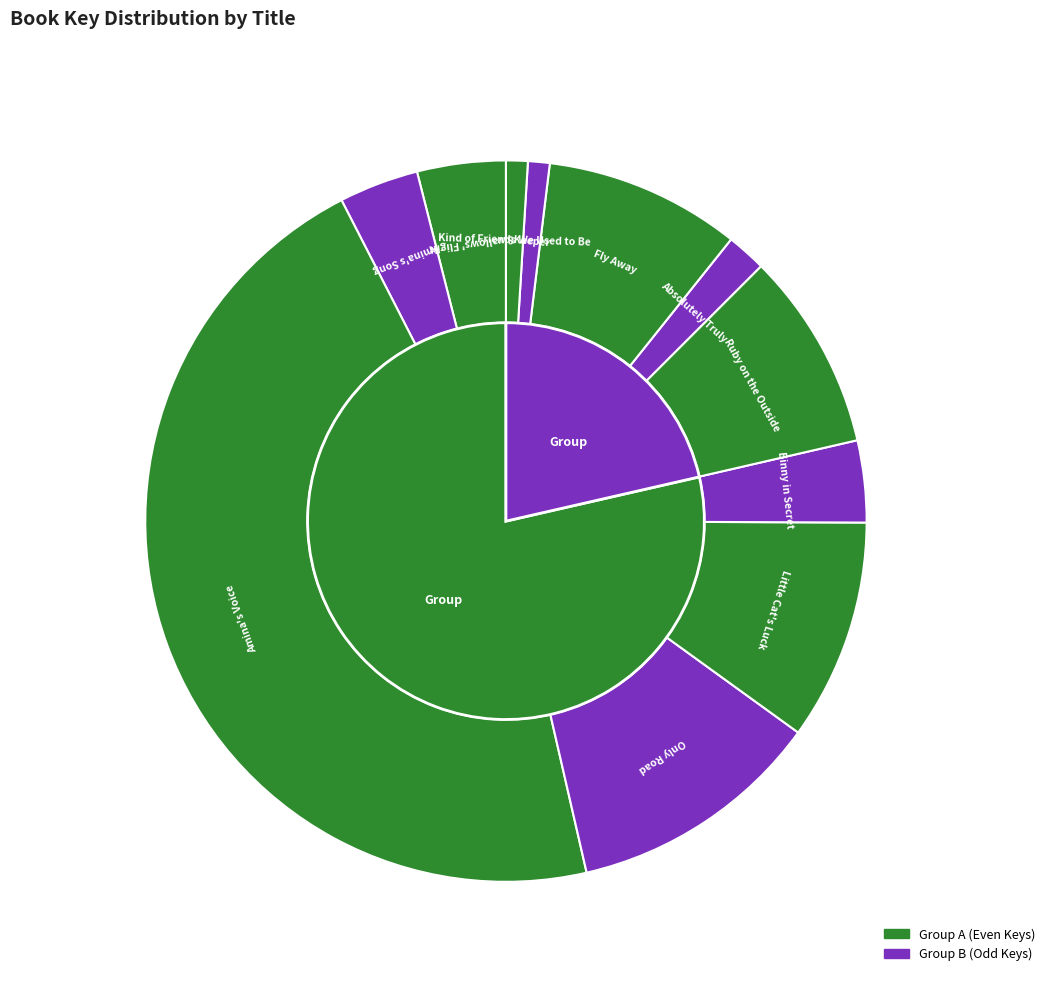

What percentage do Swallows' Flight and Amina's Song together represent?

7.5%